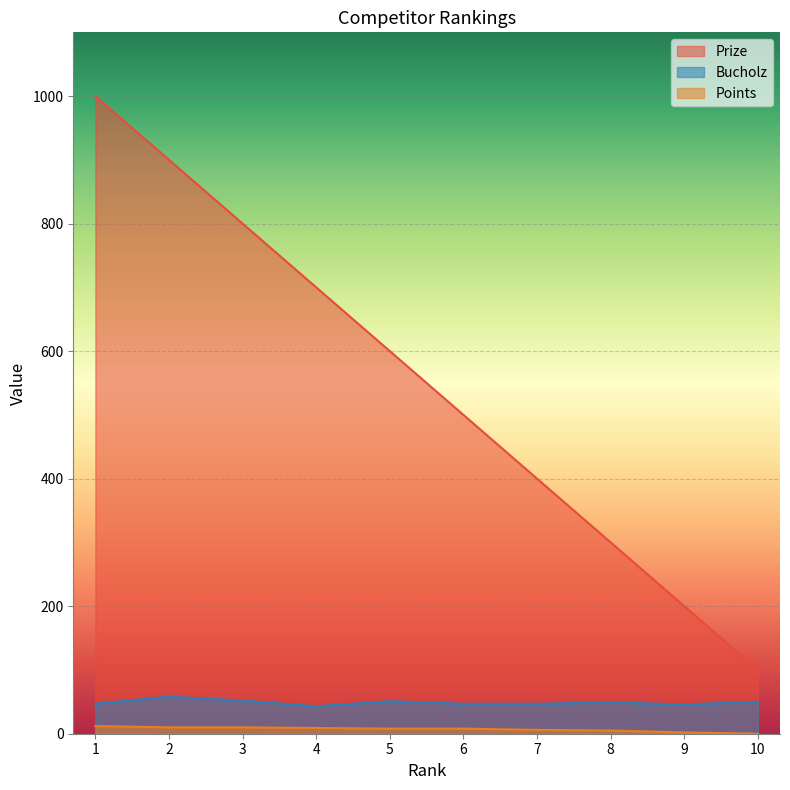

Is it true that Prize equals 347 at 9?

False